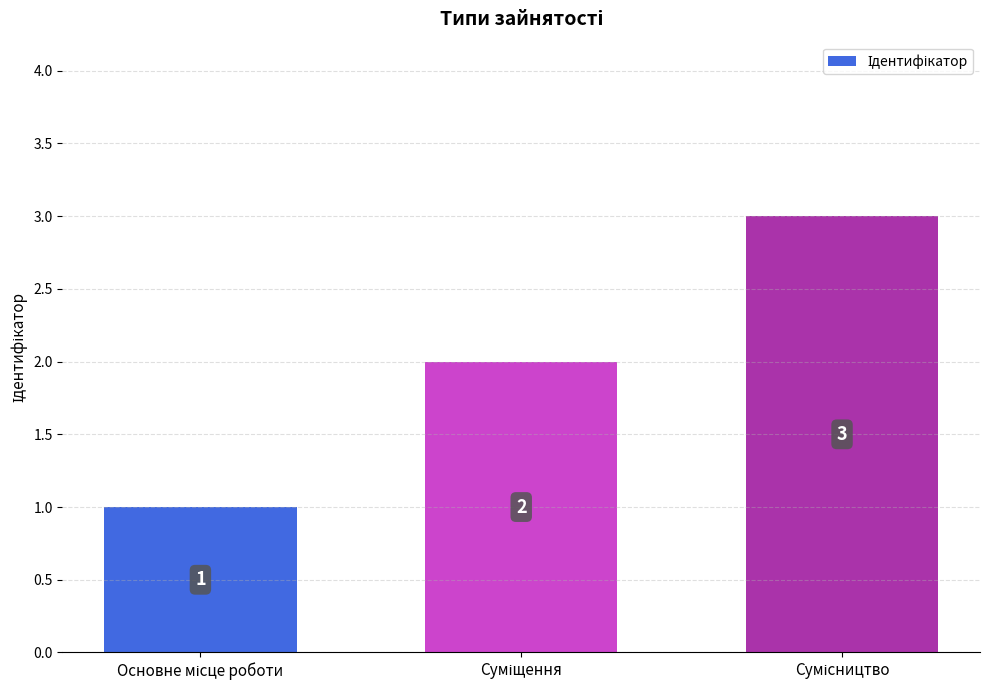

Reading left to right, what are all the values shown in this chart?

1	2	3